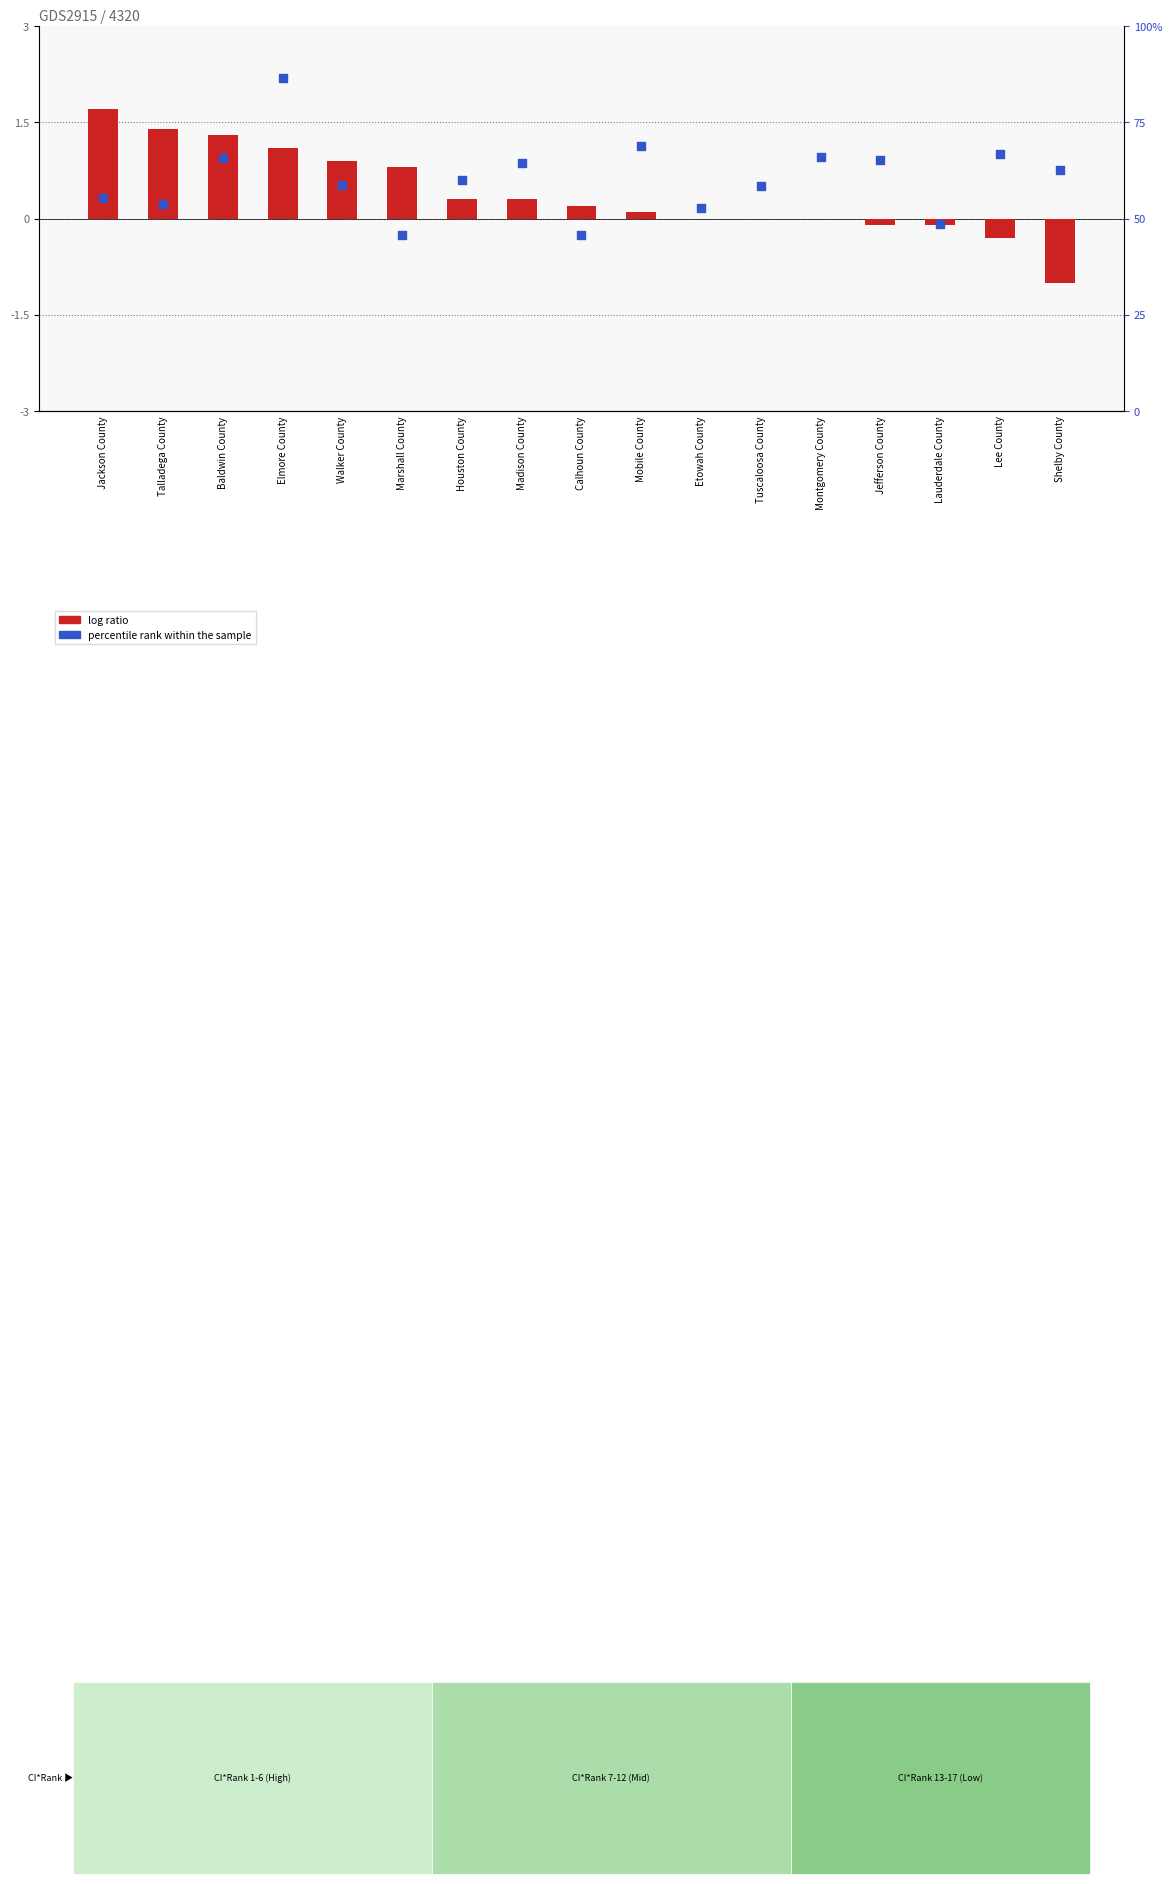

What are all the series names shown in the legend?

log ratio, percentile rank within the sample